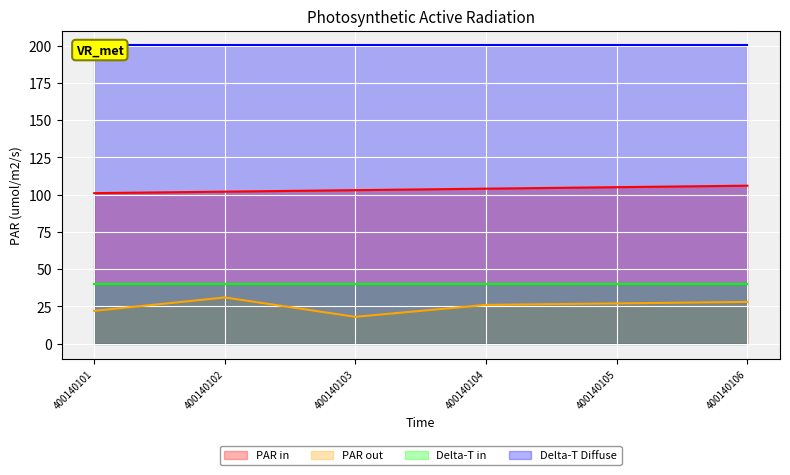

Where is OID nearest to the value 103?

400140103